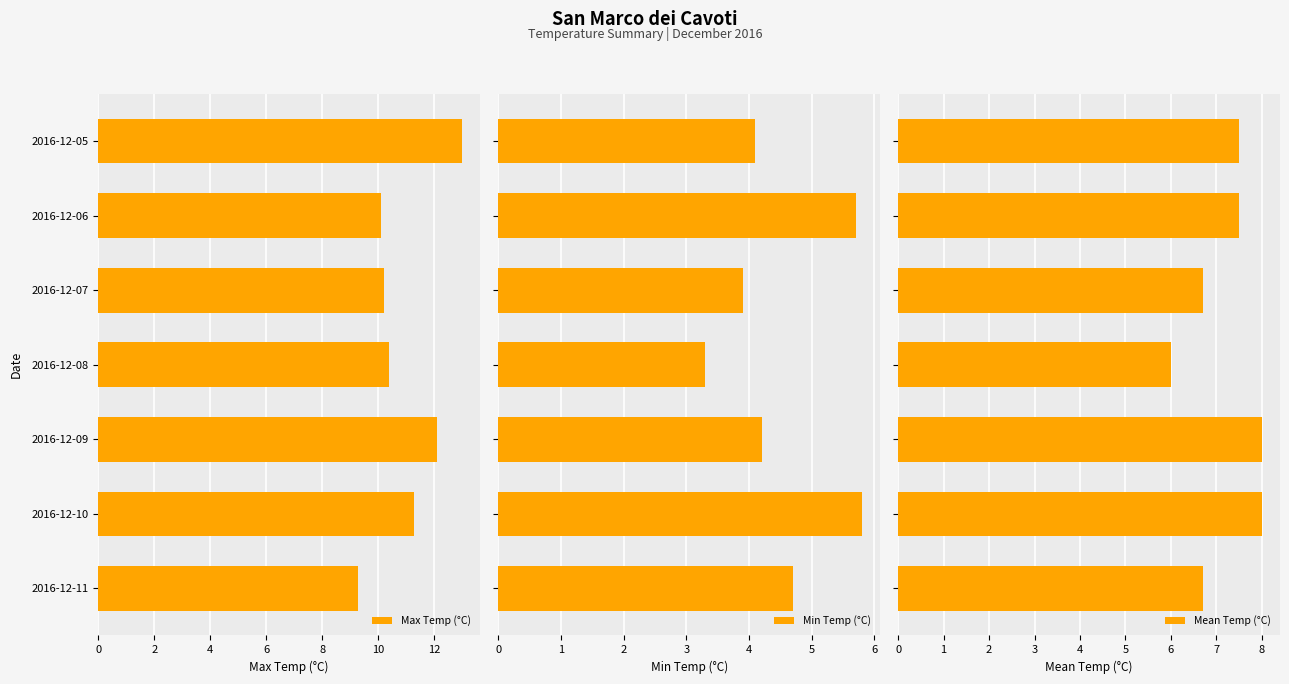

What is the value of the Max Temp (°C) bar at the 5th from the left?

12.1